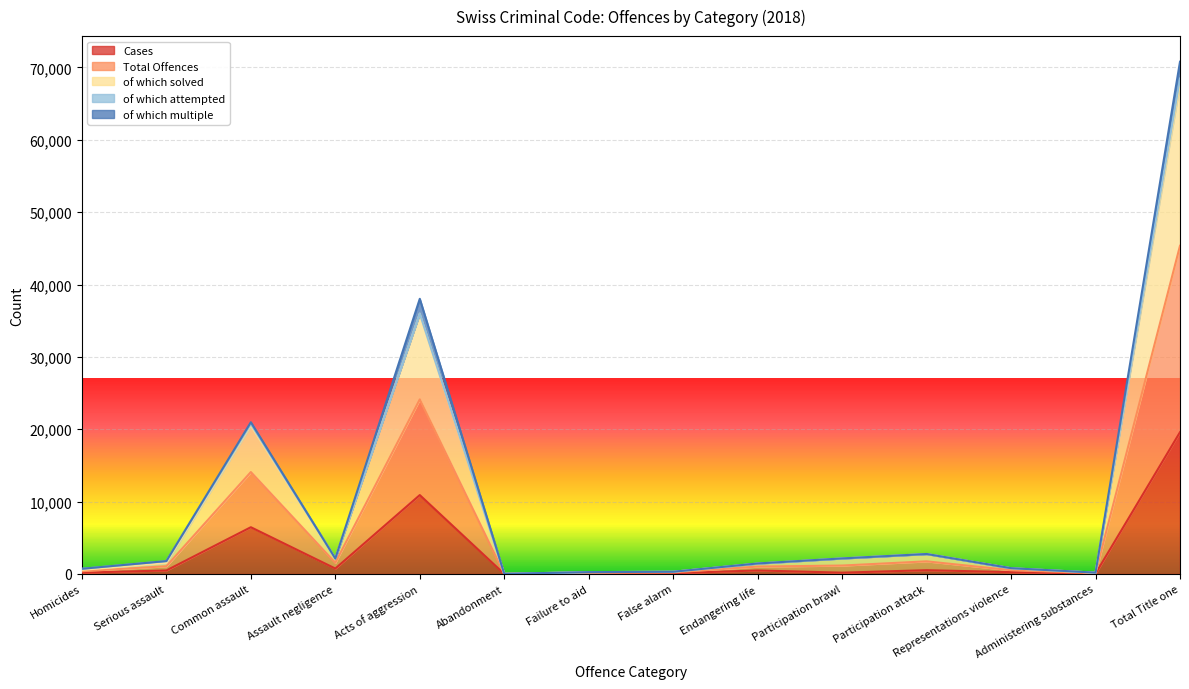

Which series has the largest total across all categories?

of which solved